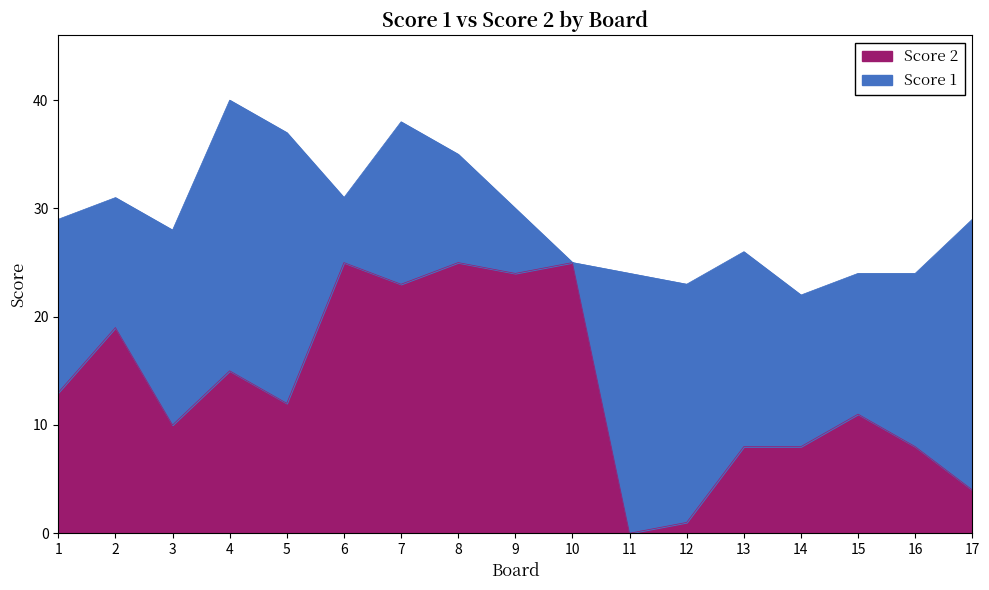

How many values are above zero?

16